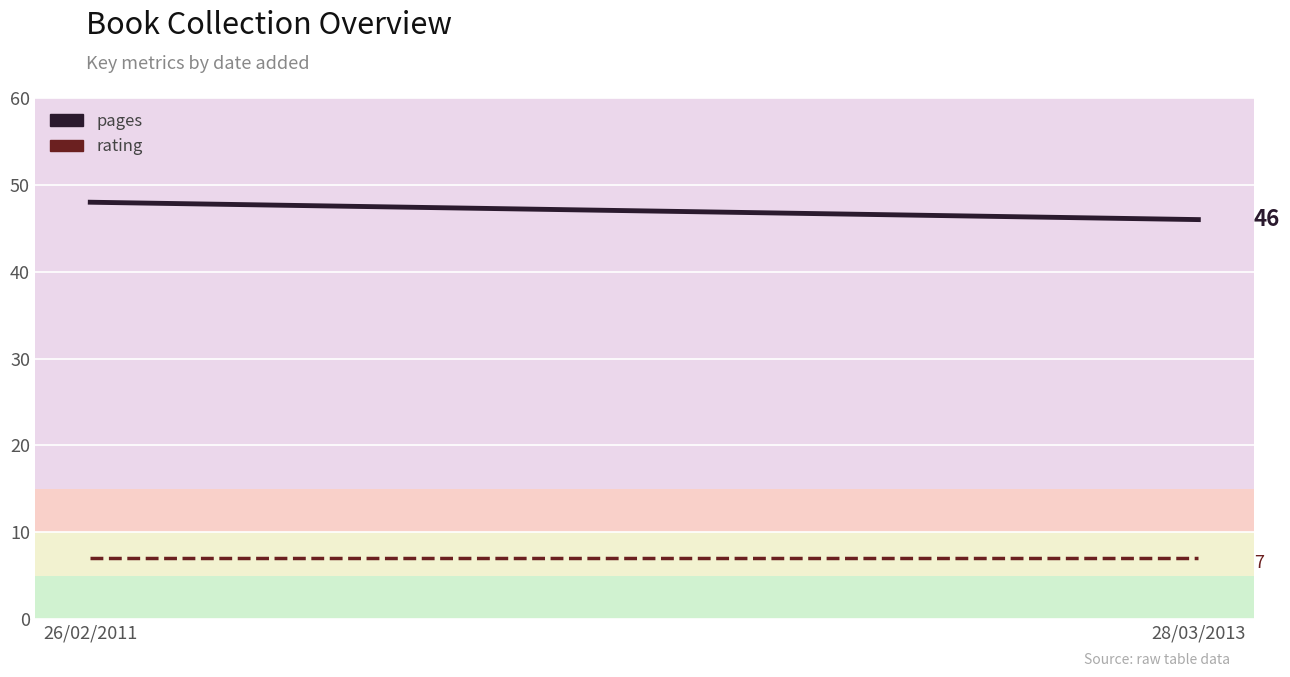

Reading left to right, what are all the values shown in this chart?

pages: 48	46
rating: 7	7